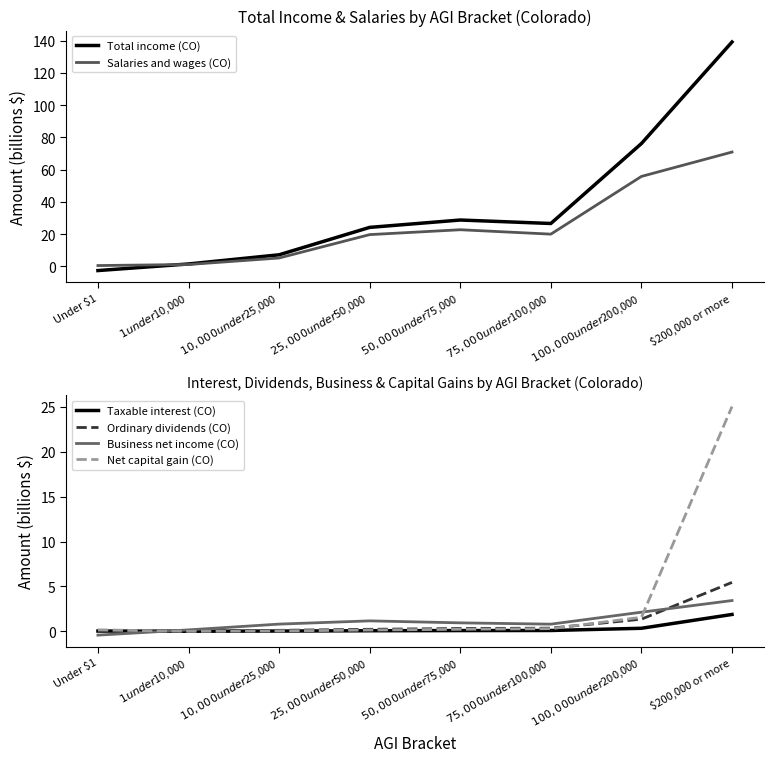

Which category has the lowest value in the Net capital gain (CO) series?

$1 under $10,000